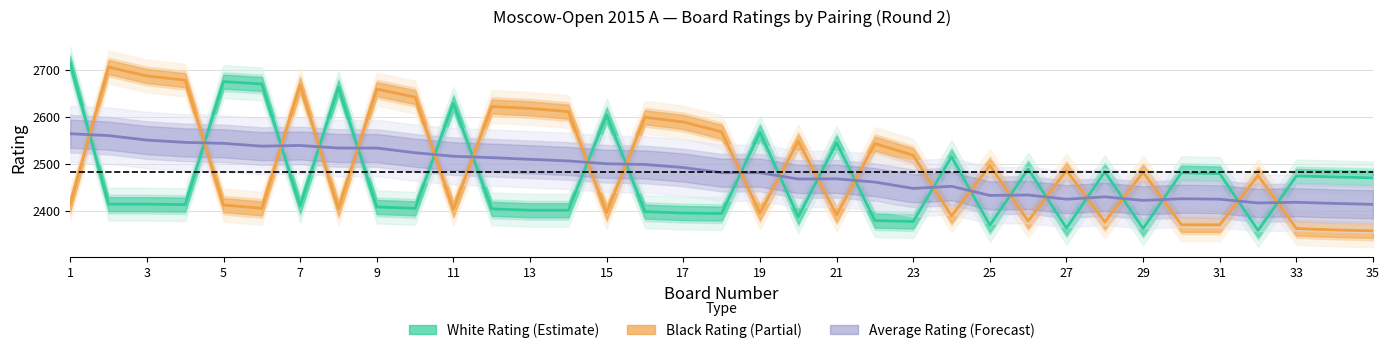

True or false: White Rating (Estimate) and Black Rating (Partial) cross at least once.

True